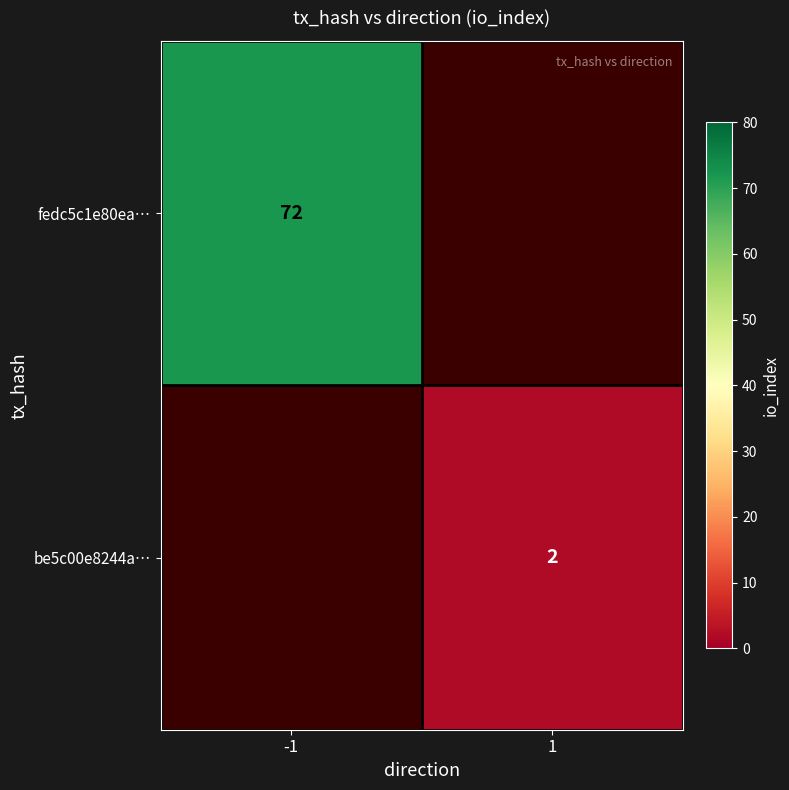

True or false: fedc5c1e80ea… has a value of 72 at -1.

True